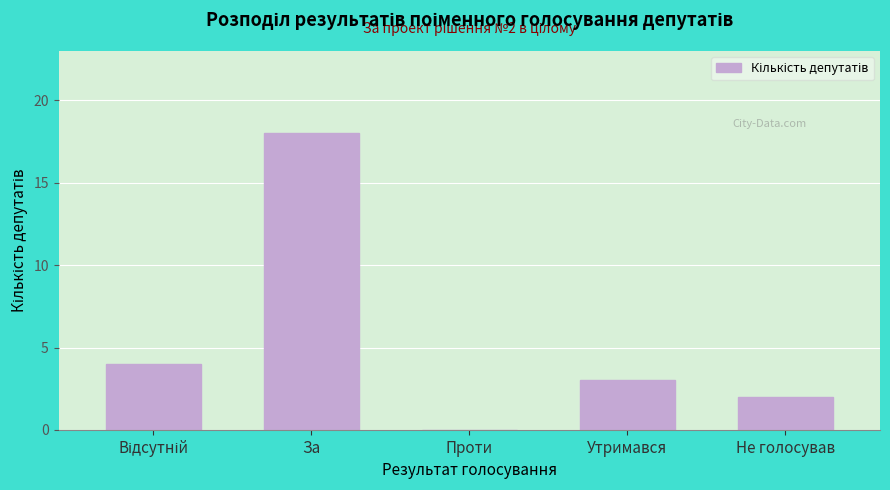

True or false: the data shows 11 at Проти.

False